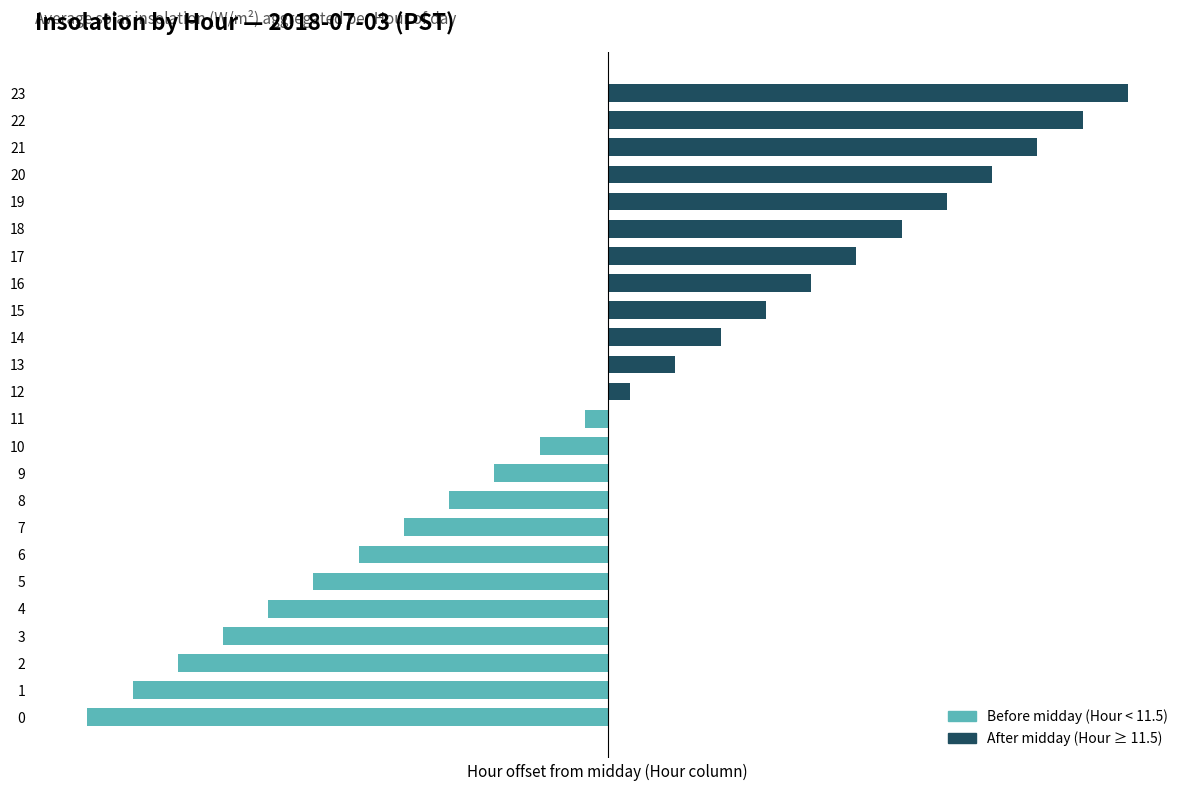

How many bars are there in total?

24